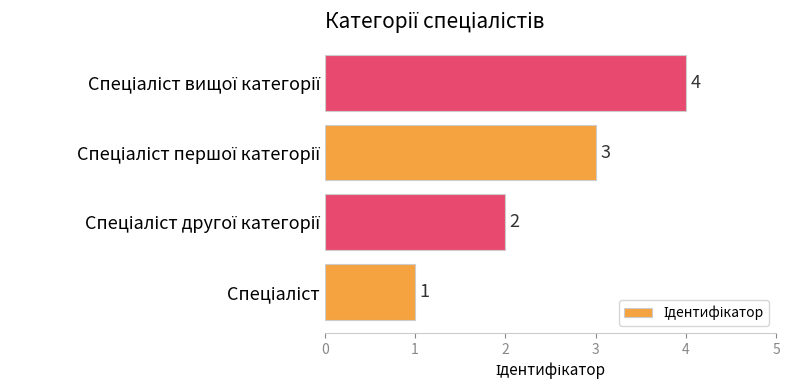

What is the difference between the maximum and minimum values?

3